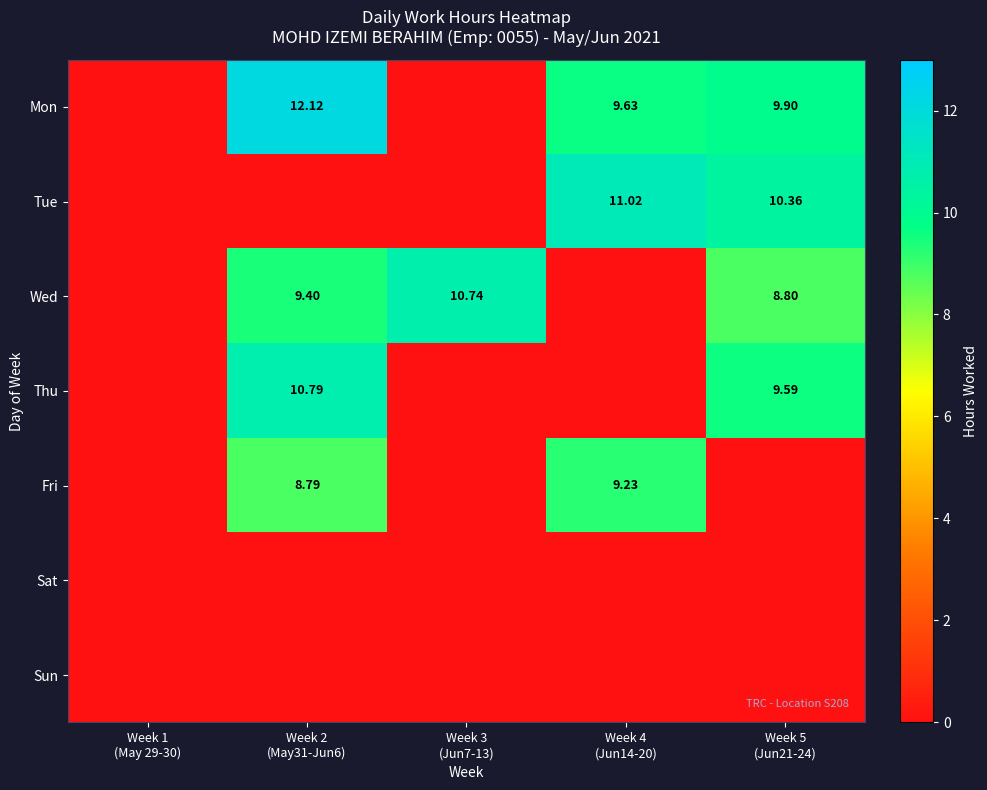

What is the difference between the highest and lowest values at Week 3
(Jun7-13)?

10.7